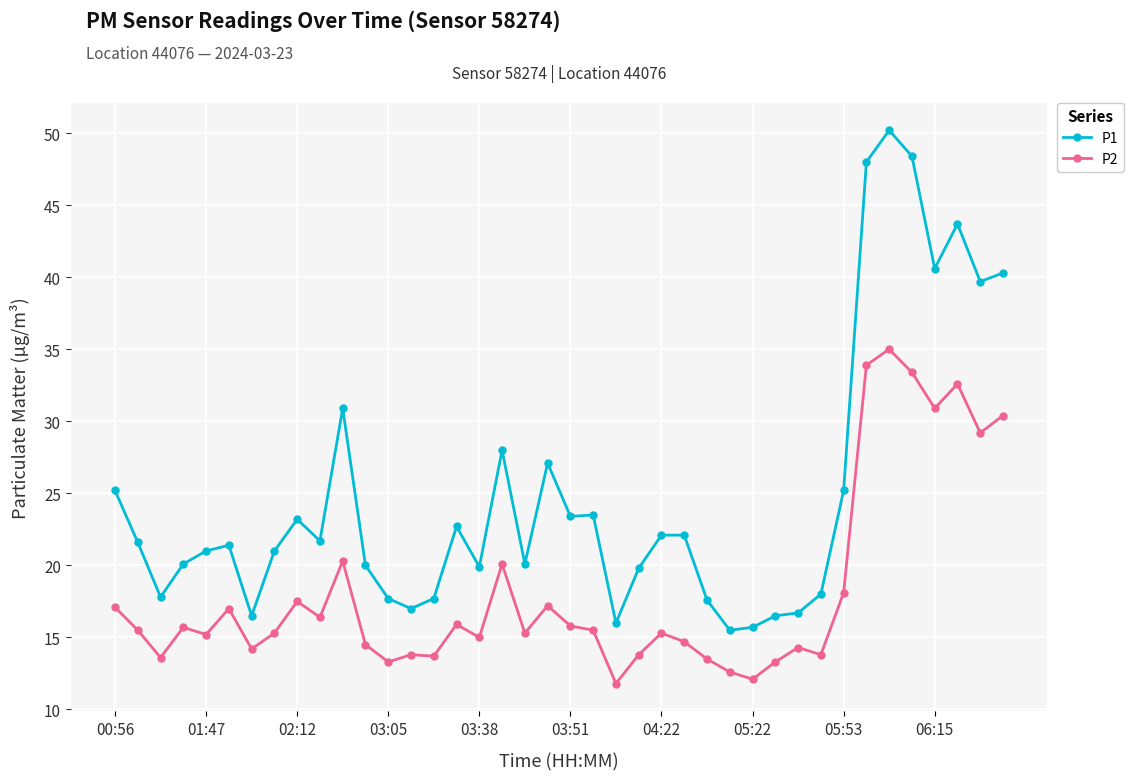

What is the smallest value displayed?

11.8